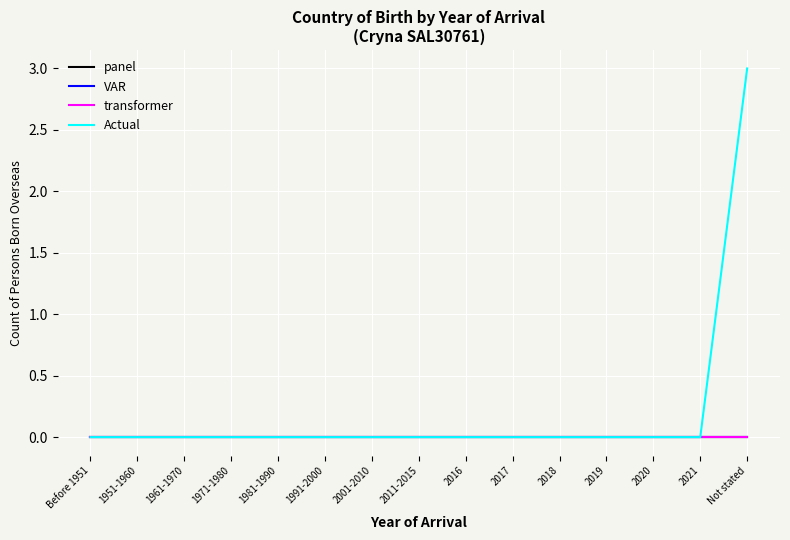

How many lines are shown in the chart?

4